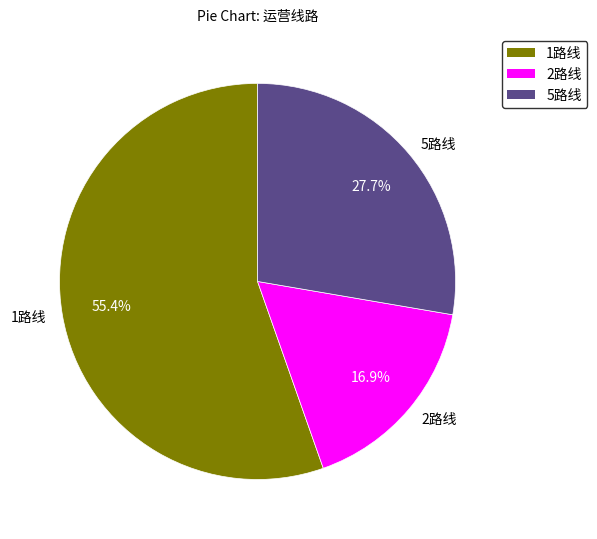

What percentage is the 2路线 slice, to the nearest percent?

17%